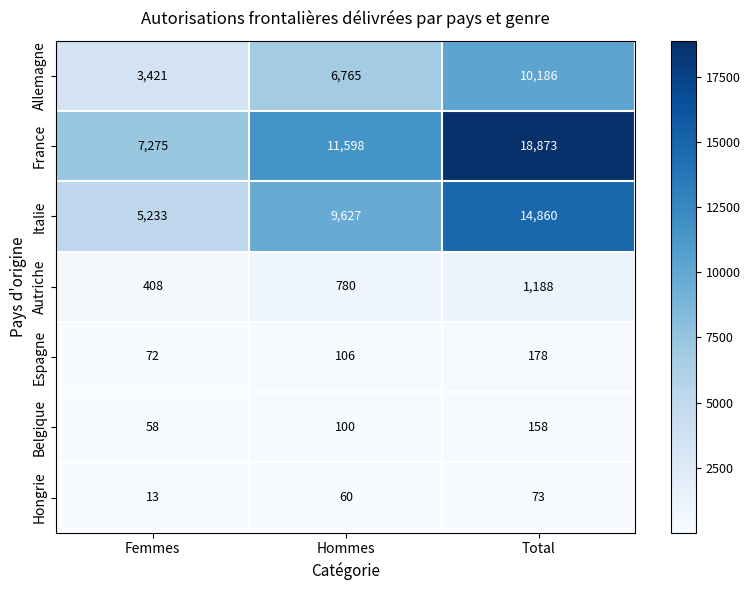

At which category does the chart reach its peak across all series?

Total